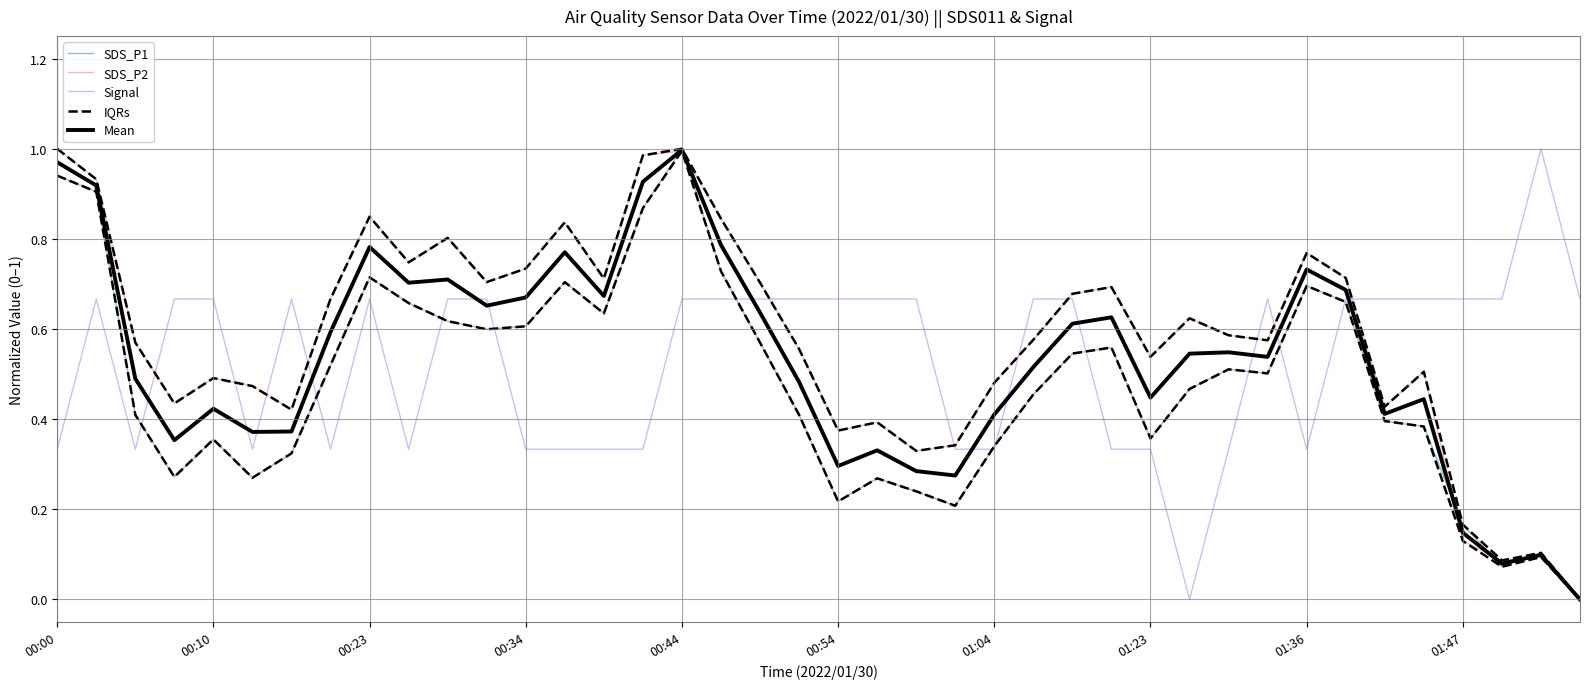

What is the difference between the highest and lowest values at 35?

0.3